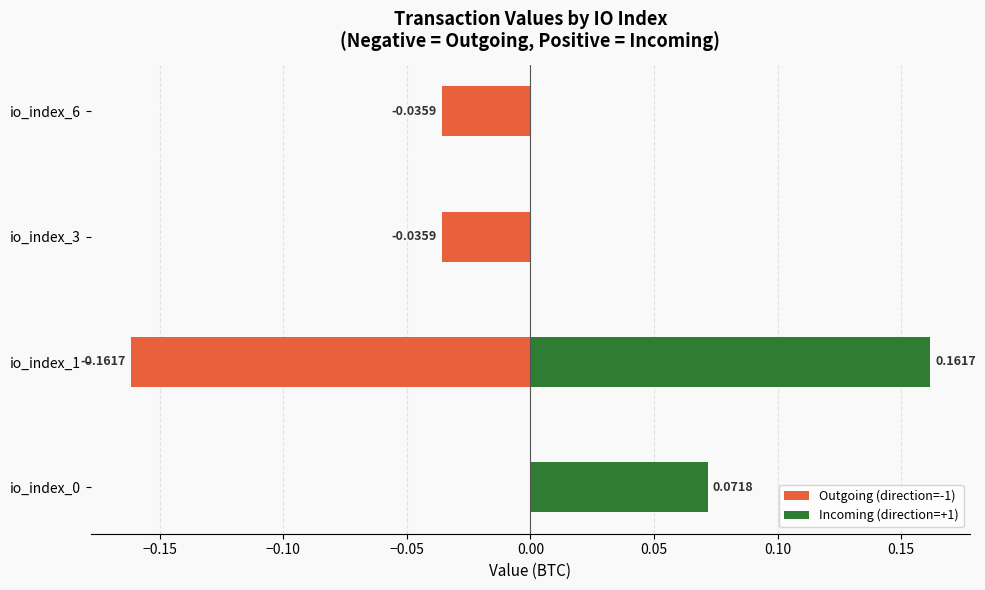

At how many categories does at least one series exceed 0?

2